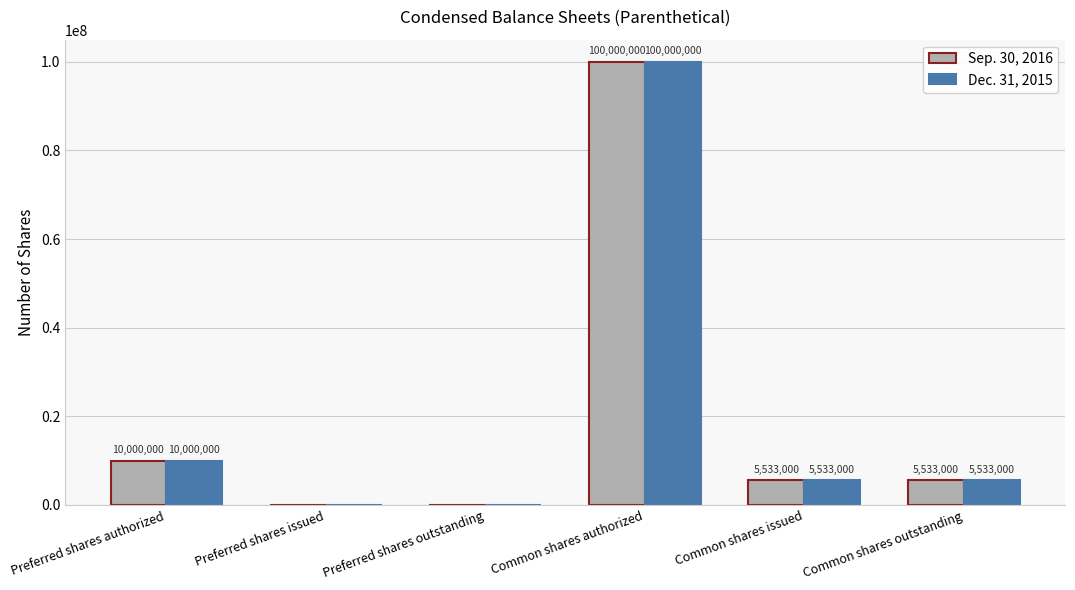

How many groups of bars are there?

6